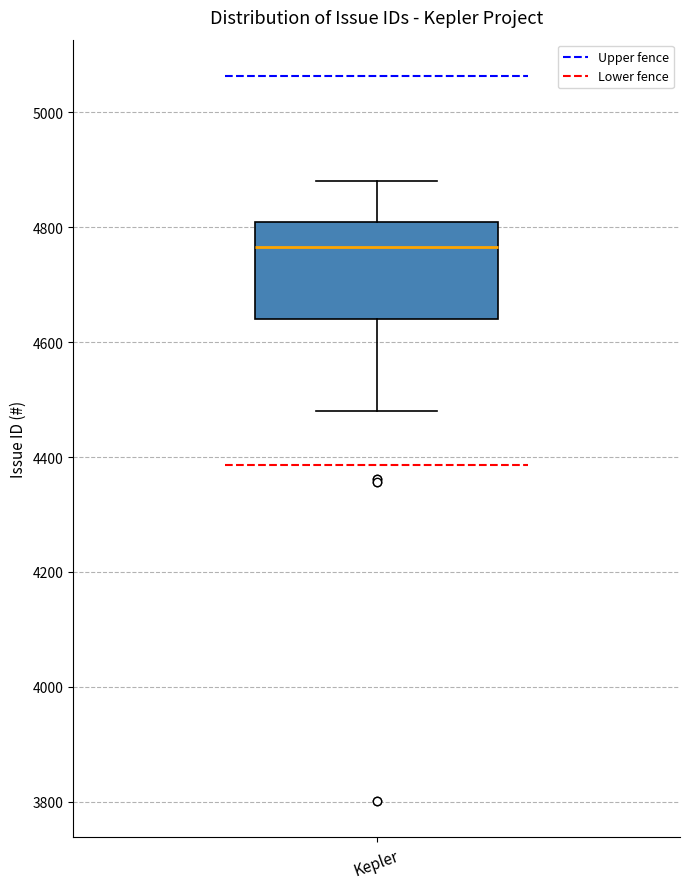

Where does the upper whisker of the box for Kepler end on the y-axis? The values are not printed on the chart, so give them approximately, as read against the axis.

4880